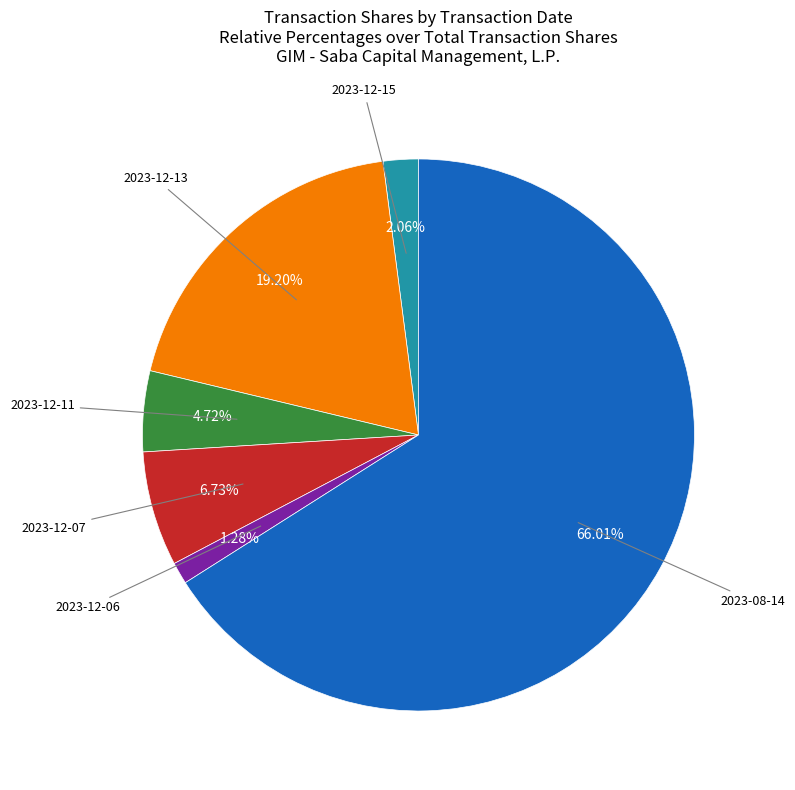

How many segments does this pie chart have?

6